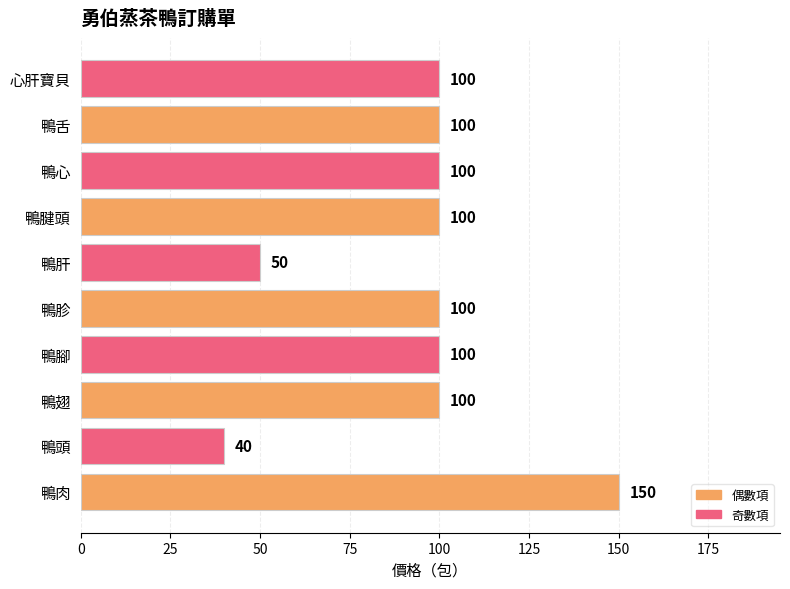

Is it true that the value at 鴨頭 is 40?

True